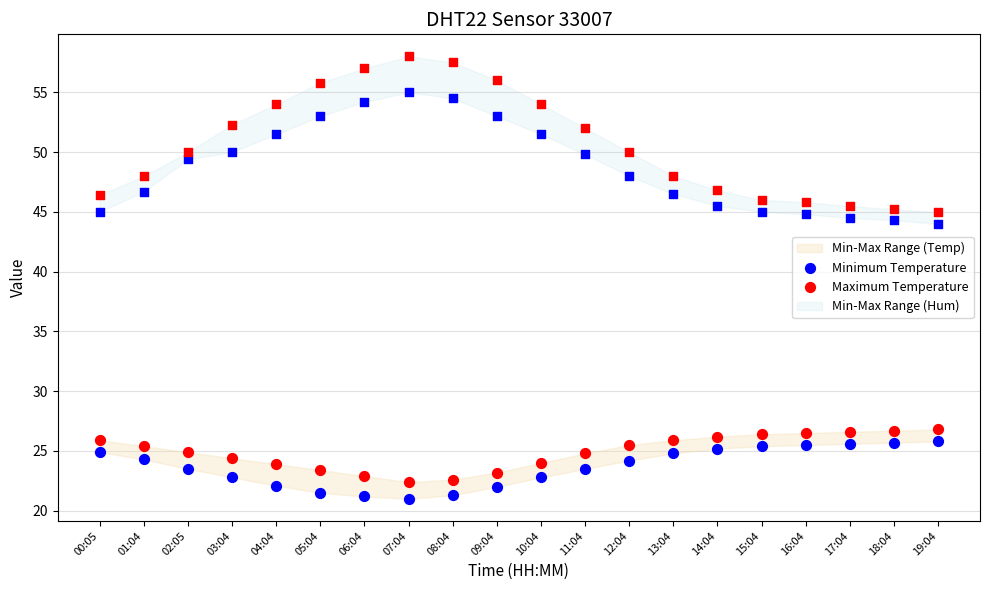

Which series has the largest total across all categories?

Maximum Temperature